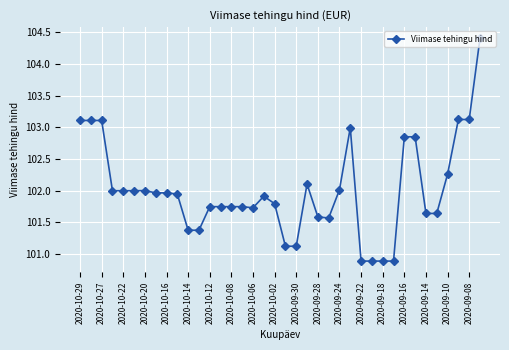

What is the difference between the maximum and minimum values?

3.5